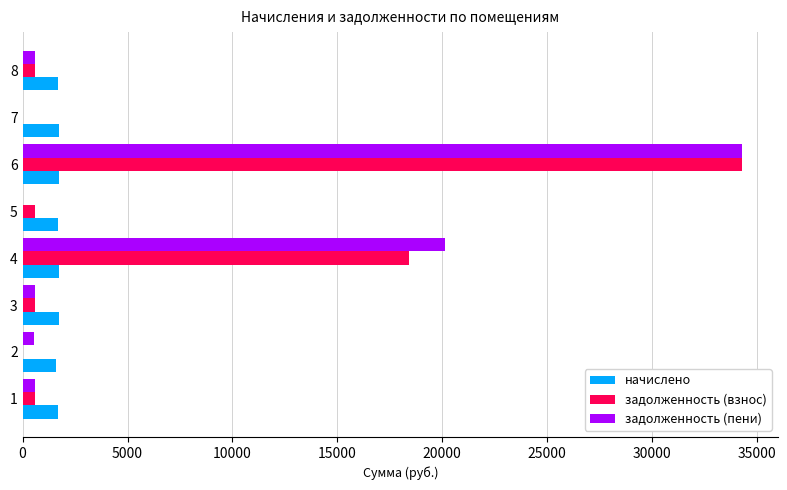

Is the value of задолженность (взнос) at 1 greater than the value of начислено at 5?

No